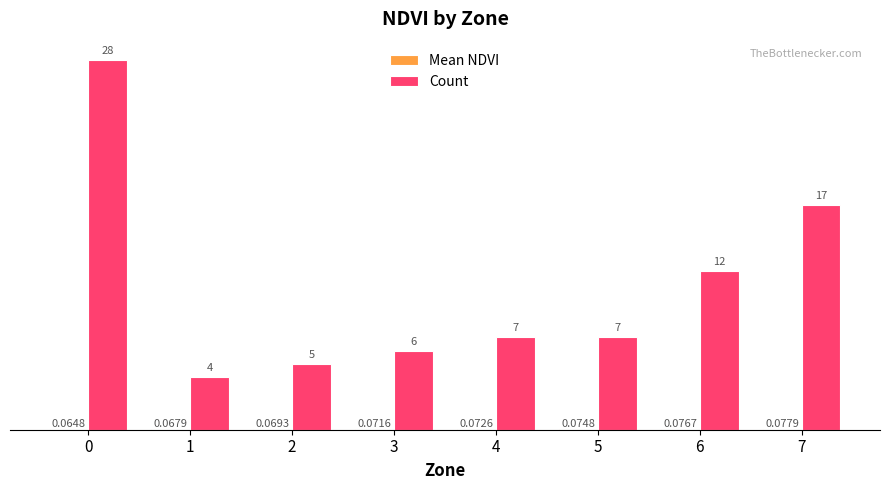

What is the sum of all Count values?

86.0